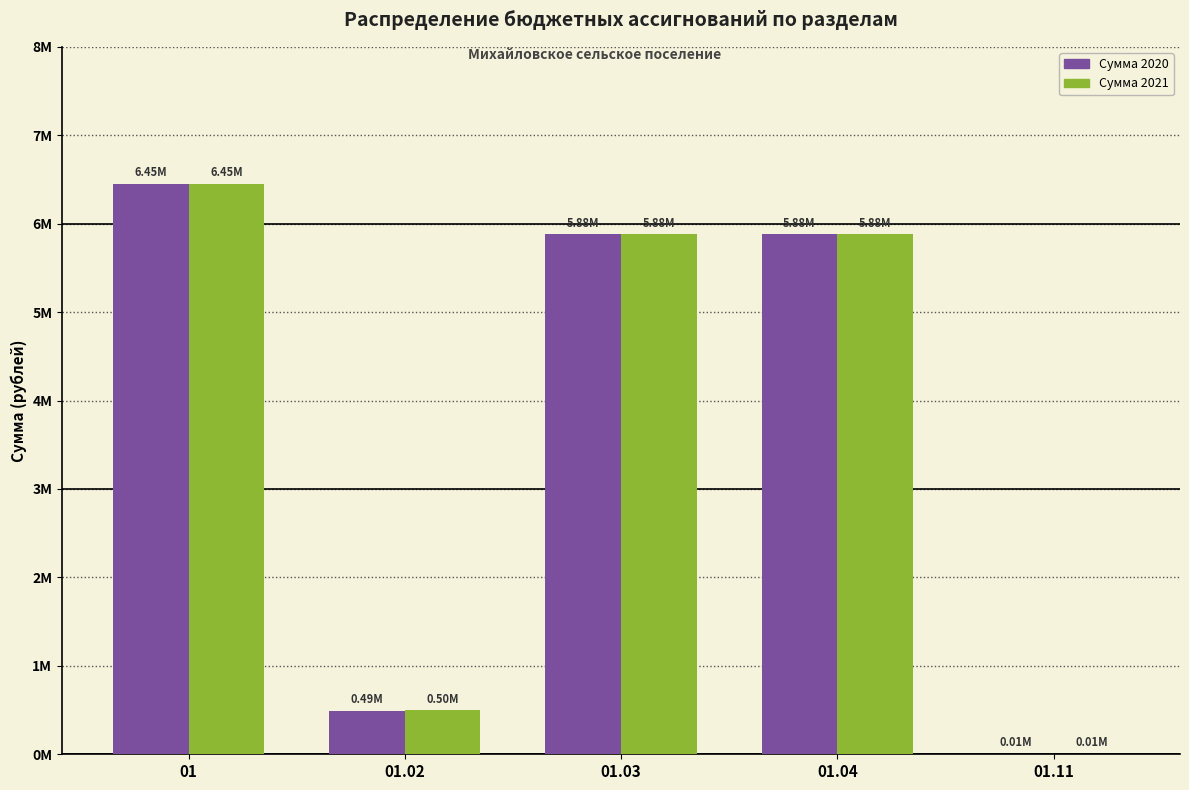

What is the maximum value for Сумма 2020?

6449812